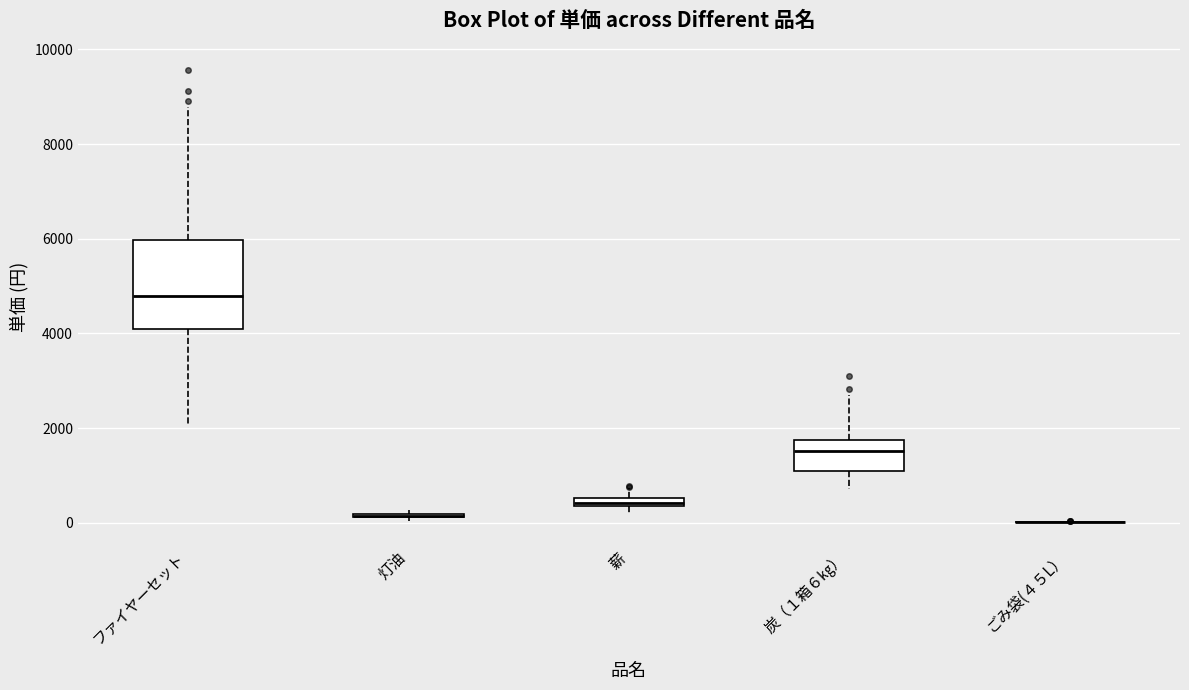

Which box is the tallest, from its lower edge to its upper edge?

ファイヤーセット